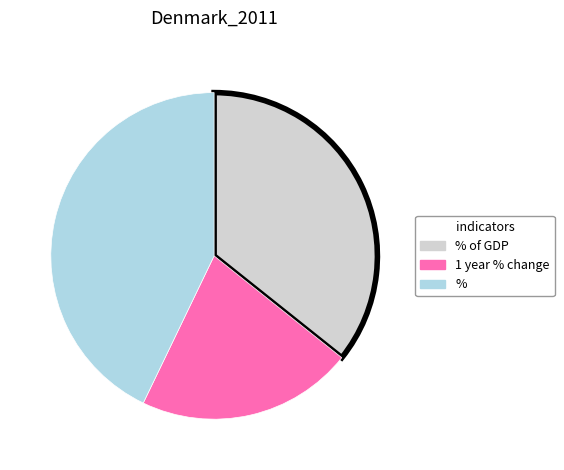

Does % of GDP account for over 50% of the chart?

No